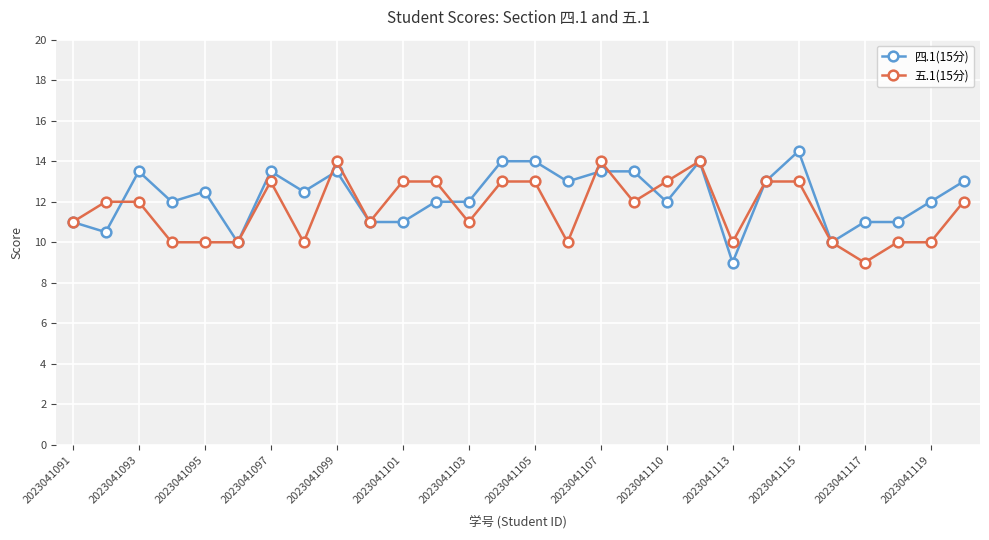

True or false: 四.1(15分) has more than 1 interior local peaks.

True